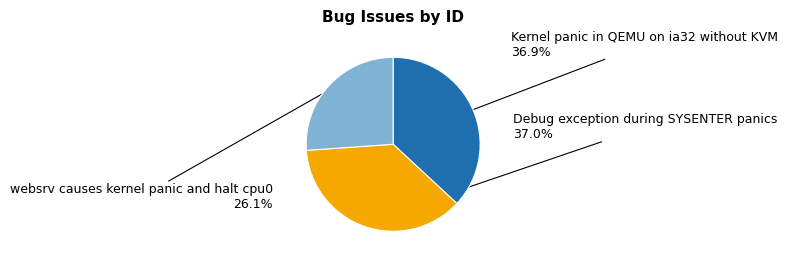

How many segments does this pie chart have?

3